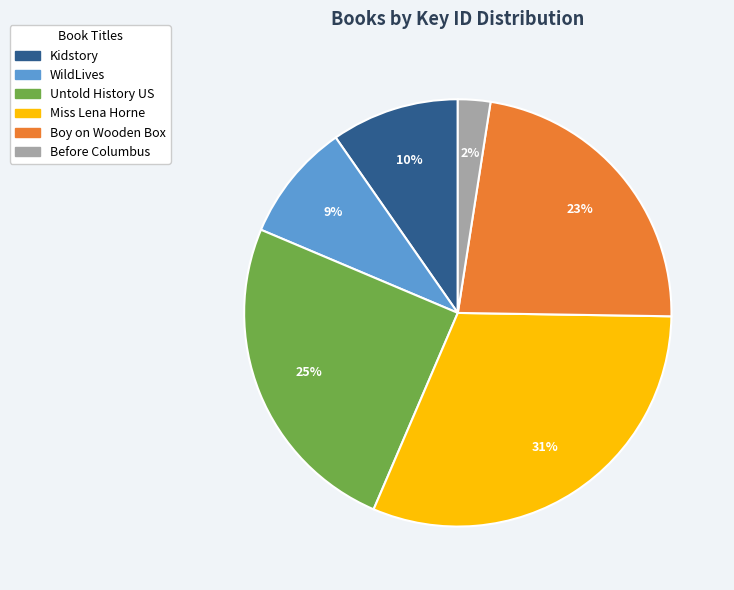

What is the ratio of the value at WildLives to the value at Untold History US?

0.4